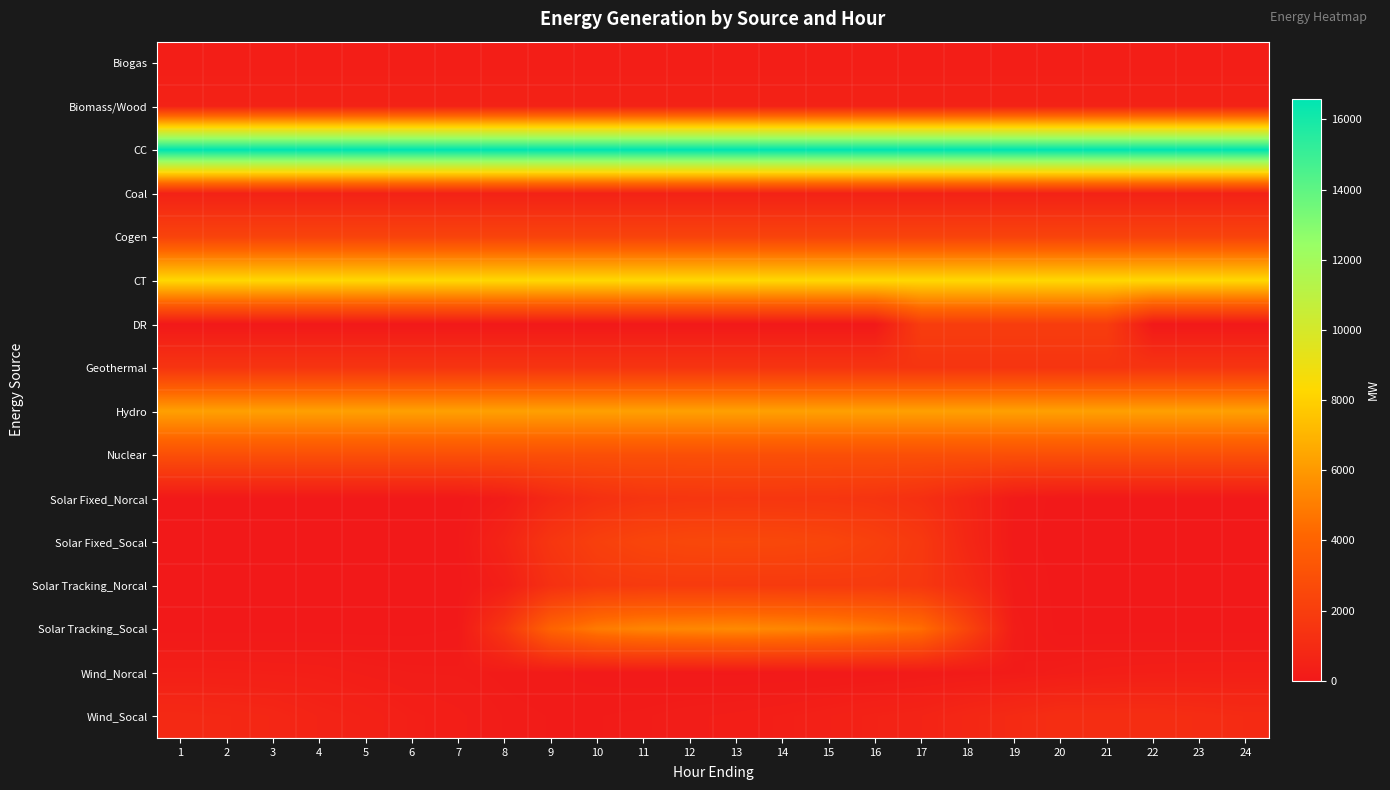

List the series in order of their peak value, lowest first.

Biogas, Wind_Norcal, Coal, Biomass/Wood, Wind_Socal, Geothermal, Solar Fixed_Norcal, Solar Tracking_Norcal, DR, Cogen, Solar Fixed_Socal, Nuclear, Solar Tracking_Socal, Hydro, CT, CC